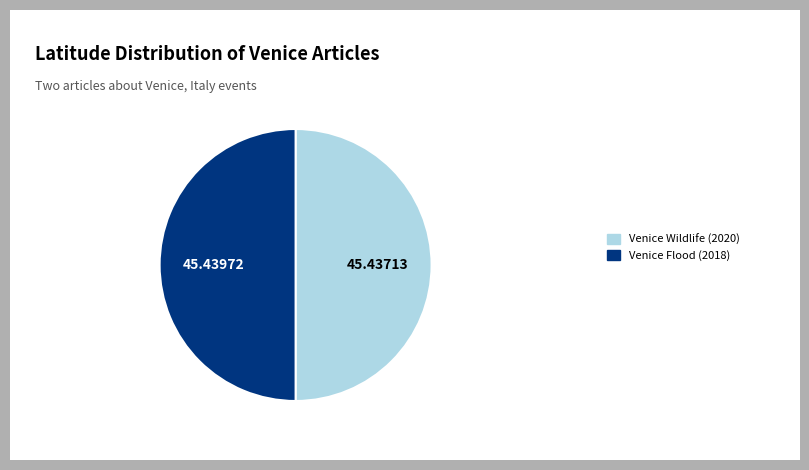

To the nearest percent, what is the average slice percentage?

50%